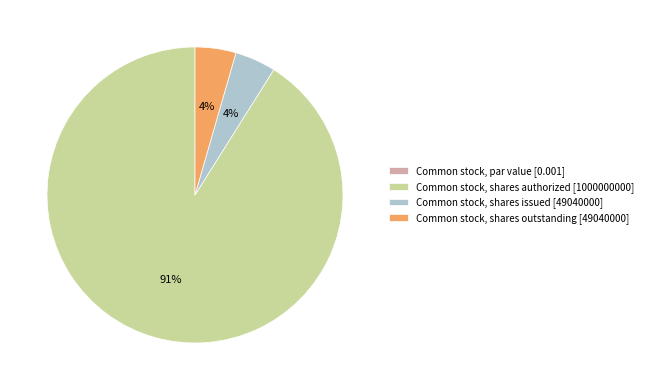

Which slice is the largest?

Common stock, shares authorized